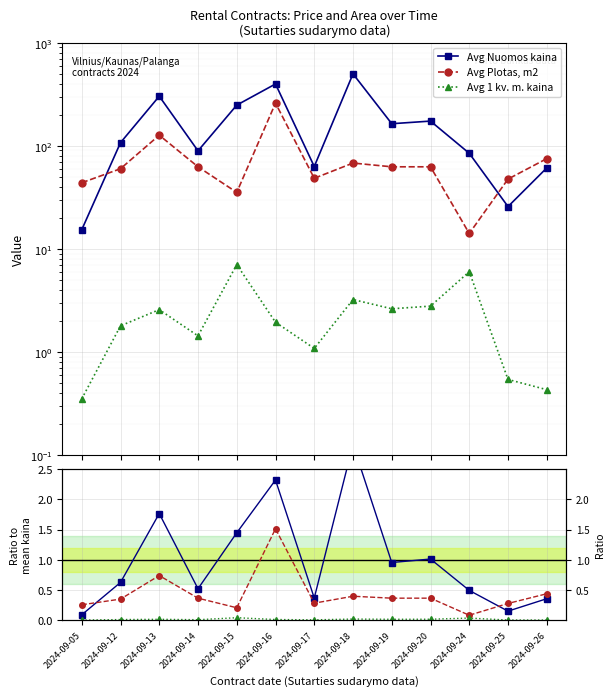

At which label does Avg Plotas, m2 reach its peak?

2024-09-16